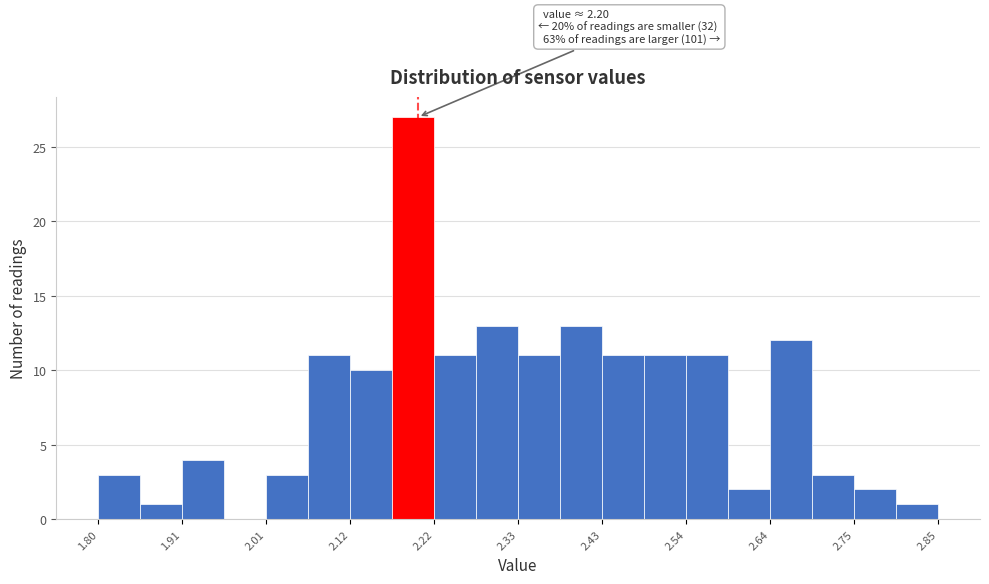

Read against the x-axis, roughly where is the centre of the tallest bar?

2.20